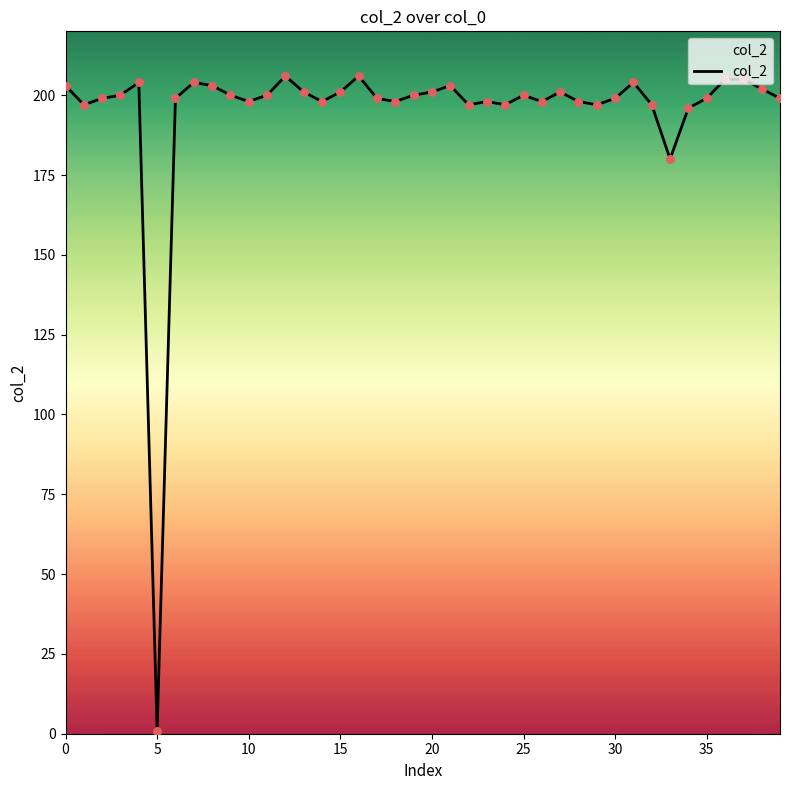

What is the maximum value shown in the chart?

206